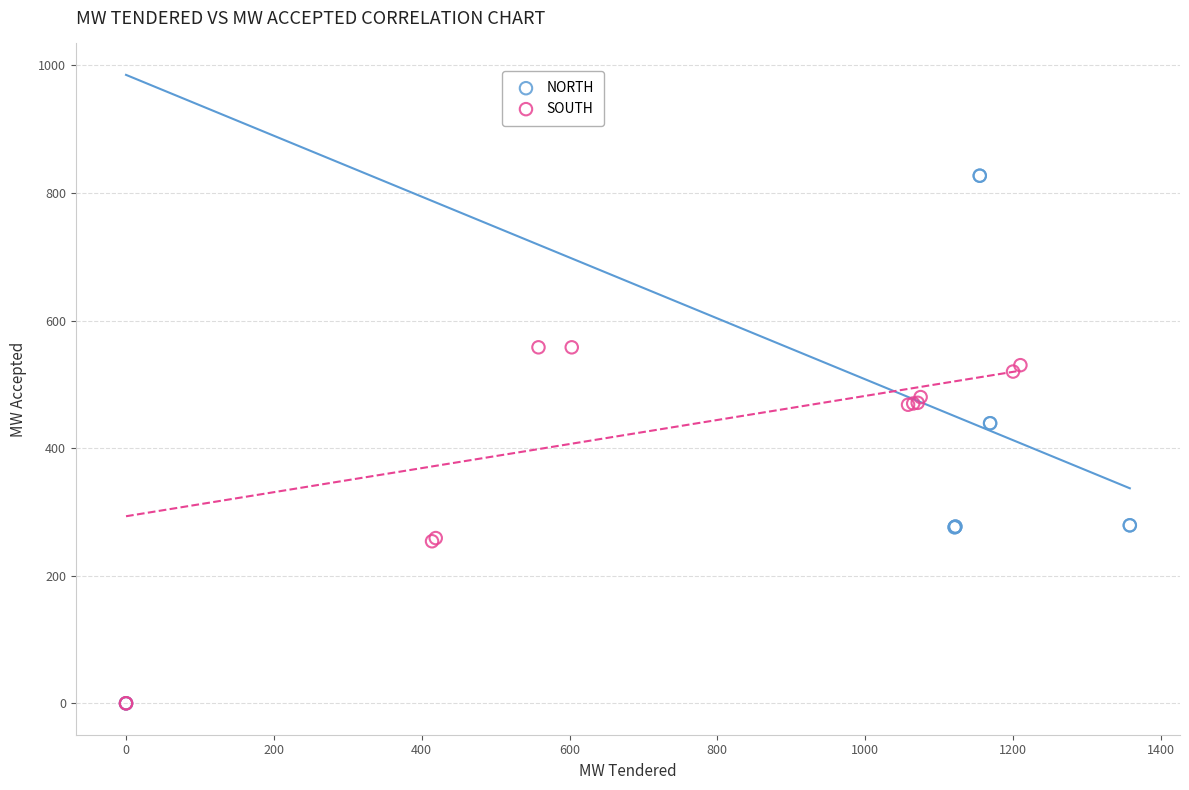

Which series has the largest Y range (max minus min)?

NORTH